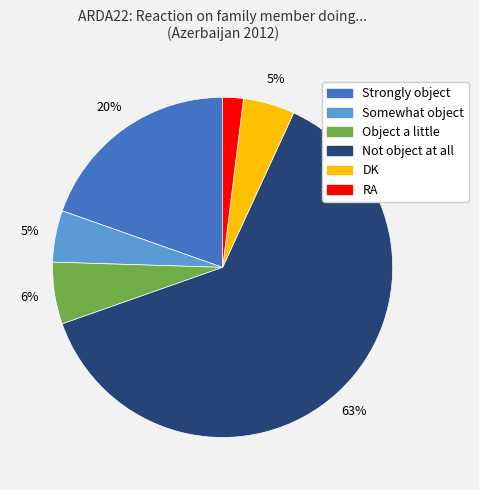

Does any single category account for the majority?

Yes